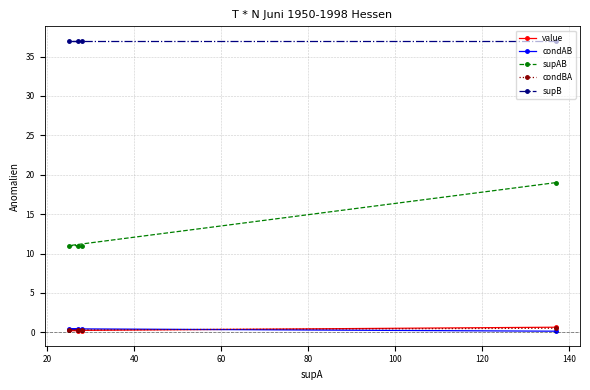

What is the value of the supB point at the 4th from the left?

37.0